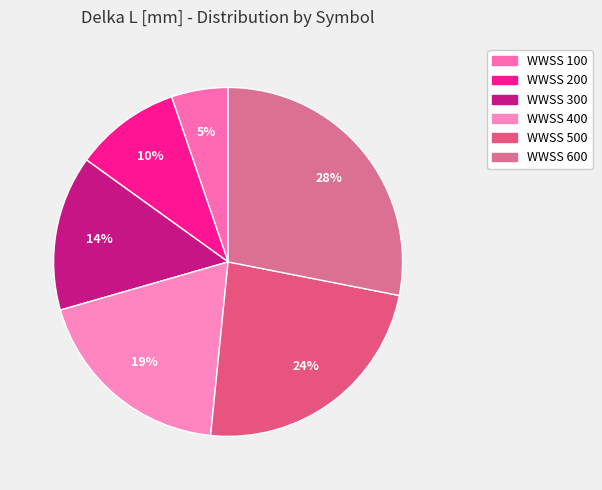

What portion of the pie excludes WWSS 100?

94.7%